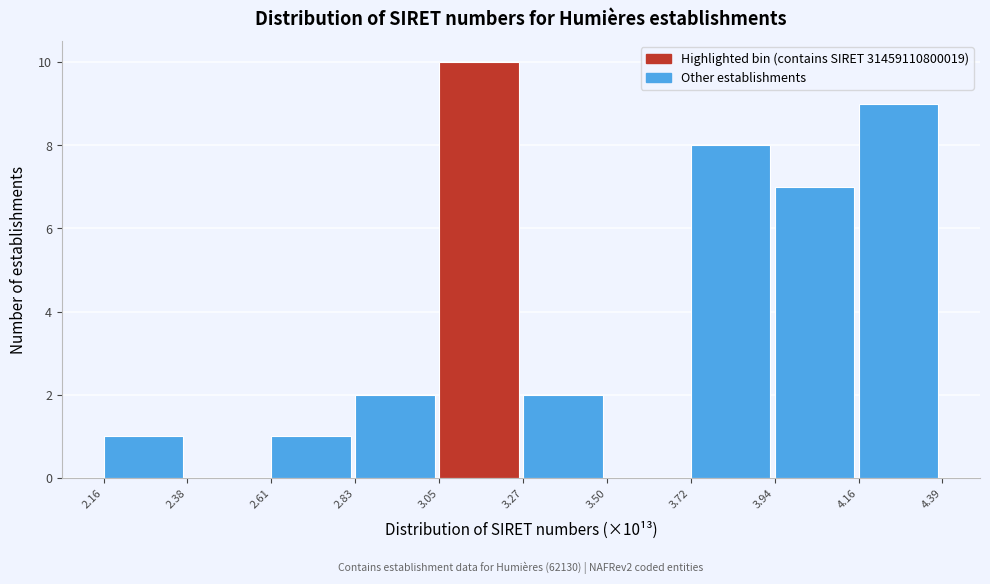

Over which range of the x-axis is the bar tallest?

3.05 to 3.27